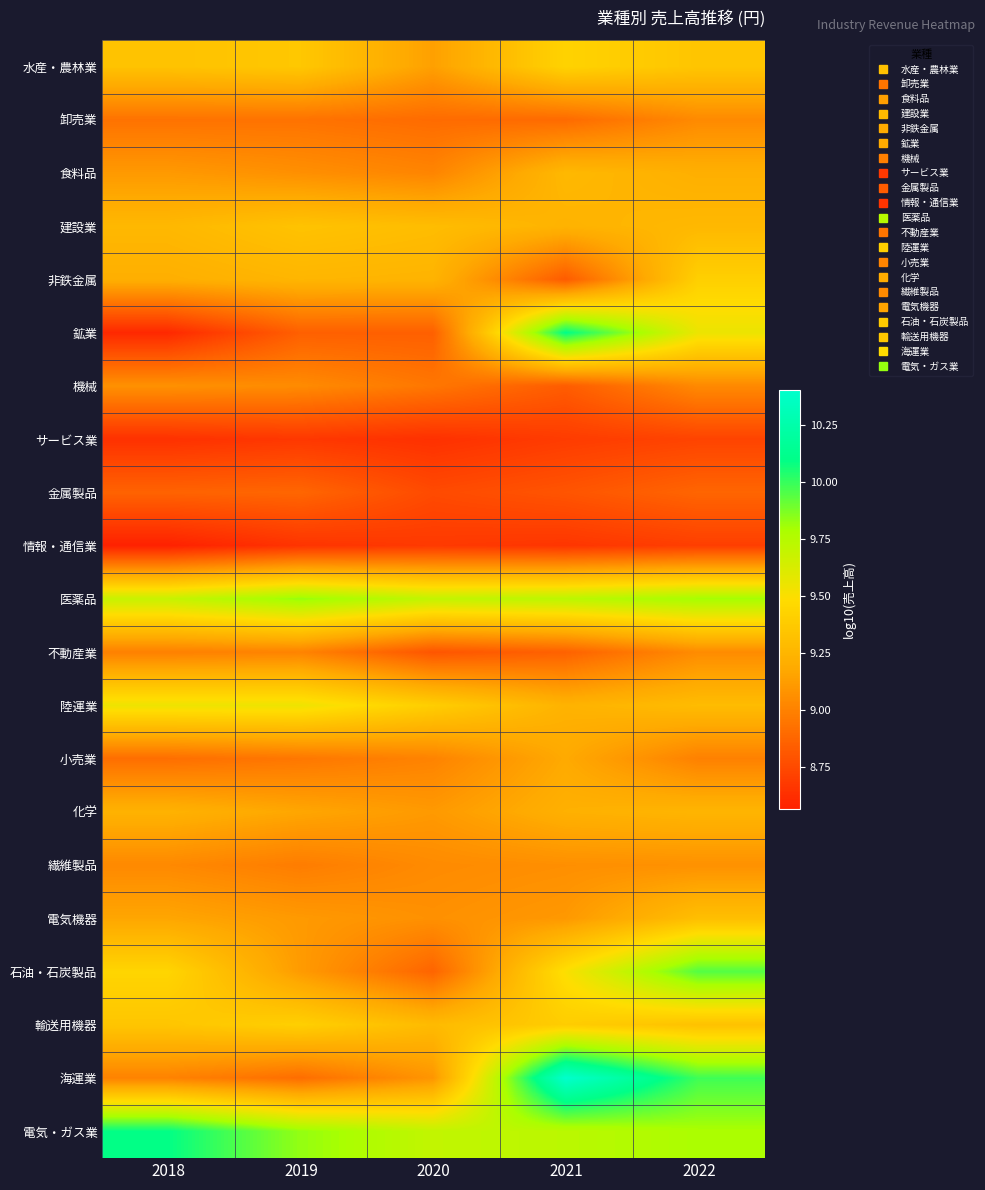

At how many categories does at least one series exceed 10?

2